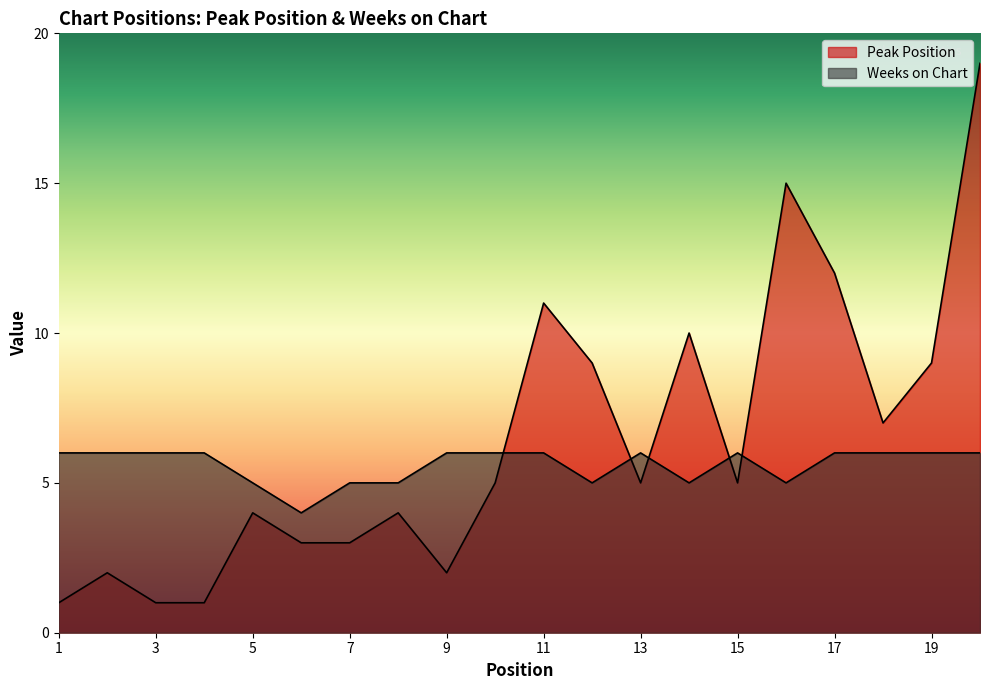

At how many categories does at least one series exceed 16?

1